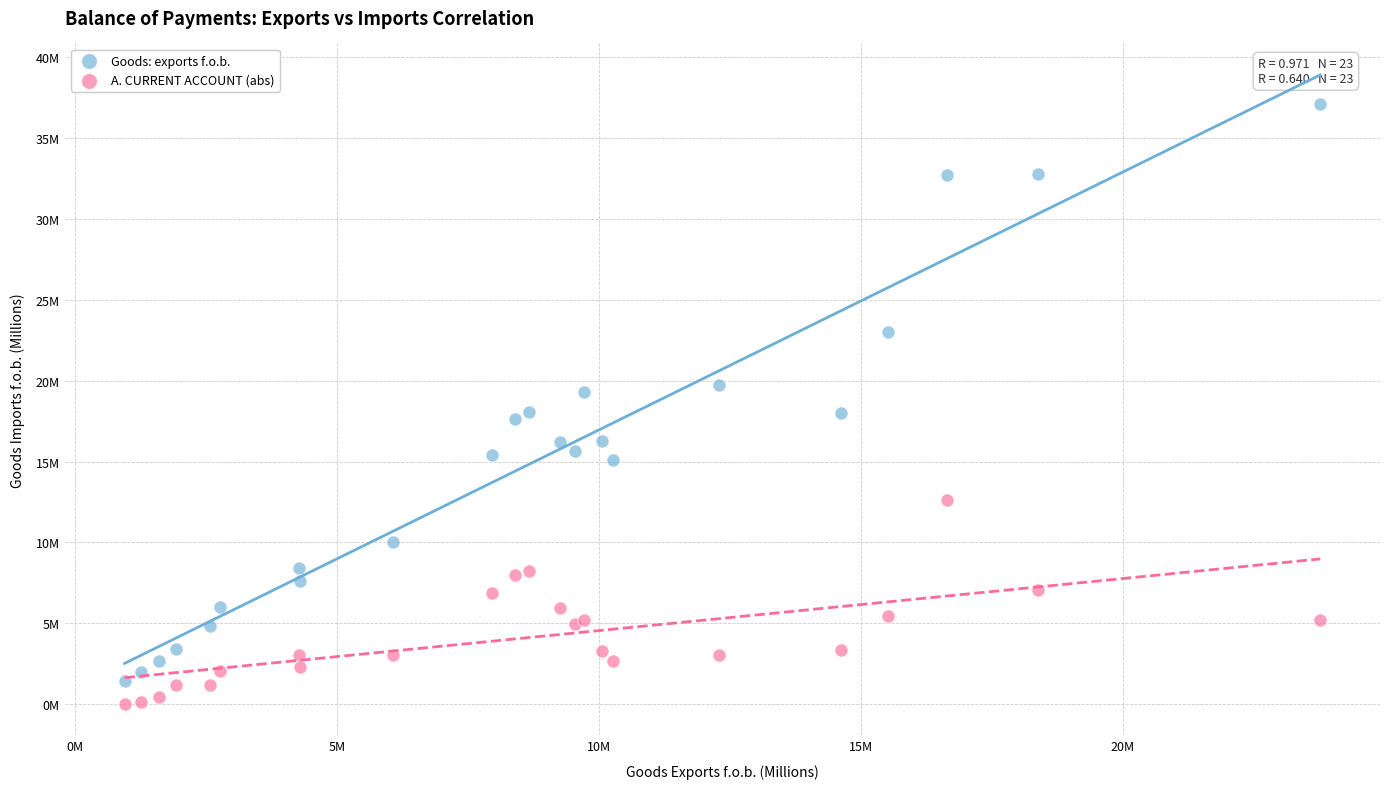

Which series has the largest Y range (max minus min)?

Goods: exports f.o.b.